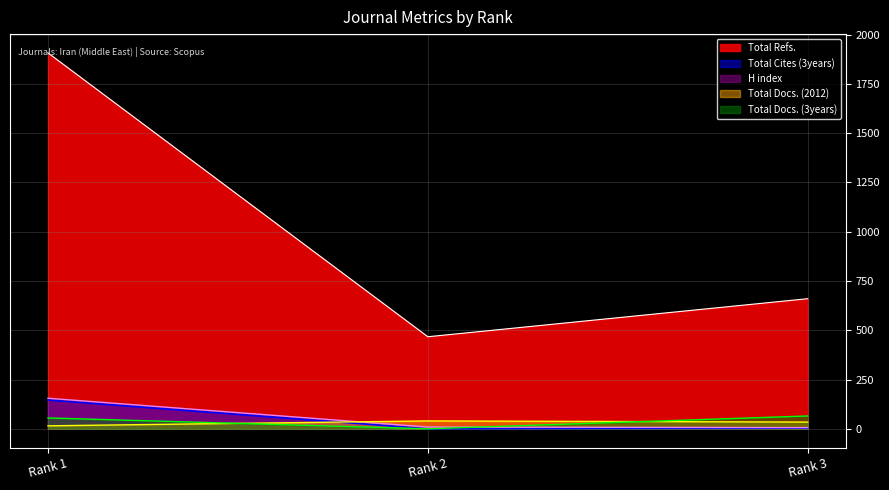

How many lines are shown in the chart?

5